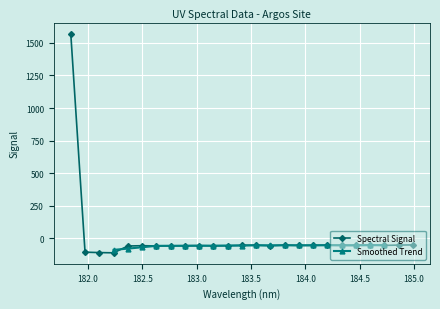

The chart shows a value of -51.6 at 183.5488263418. True or false?

True